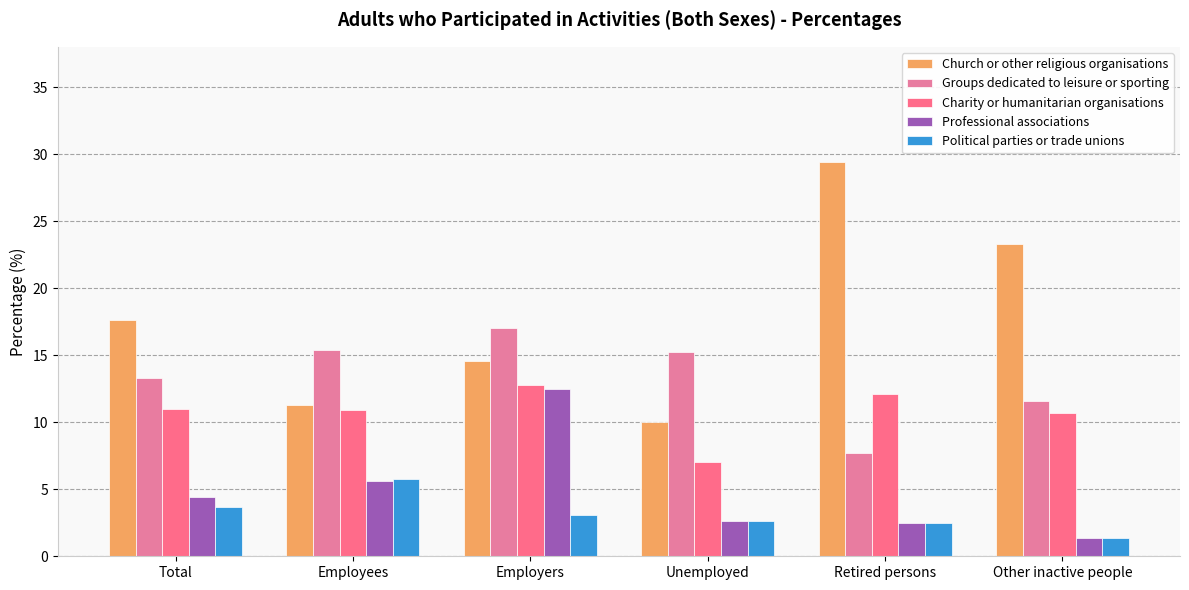

Does the chart contain stacked bars?

No